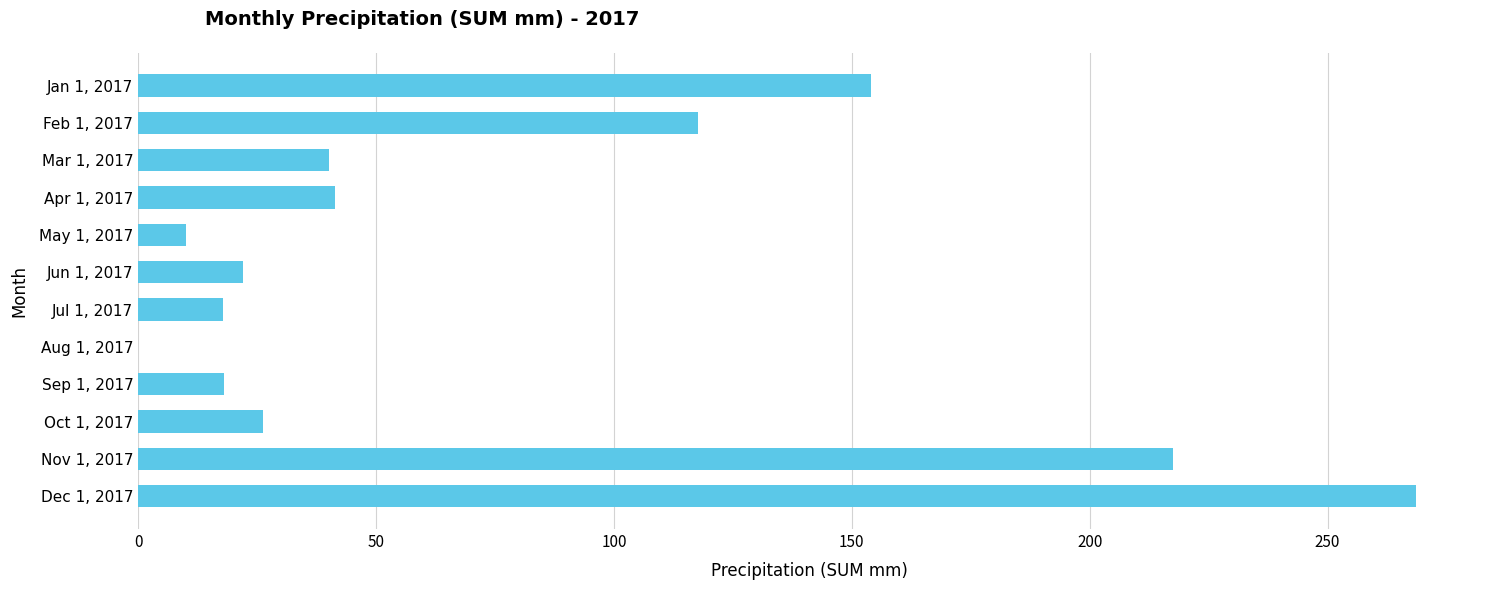

What is the change in value from Jan 1, 2017 to Oct 1, 2017?

-127.8